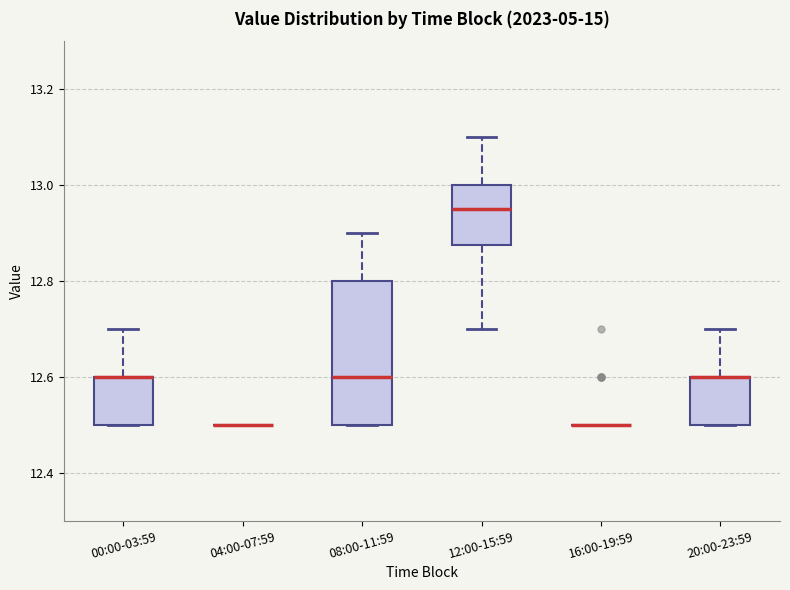

Reading left to right, read every box against the y-axis: the position of its median line, the range the box covers, and the ends of its whiskers. The values are not printed on the chart, so give them approximately, as read against the axis.

00:00-03:59: median 12.60 (drawn on the box's upper edge), box 12.50 to 12.60, whiskers 12.50 to 12.70
04:00-07:59: box collapsed to a line at 12.50, whiskers 12.50 to 12.50
08:00-11:59: median 12.60, box 12.50 to 12.80, whiskers 12.50 to 12.90
12:00-15:59: median 12.96, box 12.88 to 13.00, whiskers 12.70 to 13.10
16:00-19:59: box collapsed to a line at 12.50, whiskers 12.50 to 12.50
20:00-23:59: median 12.60 (drawn on the box's upper edge), box 12.50 to 12.60, whiskers 12.50 to 12.70